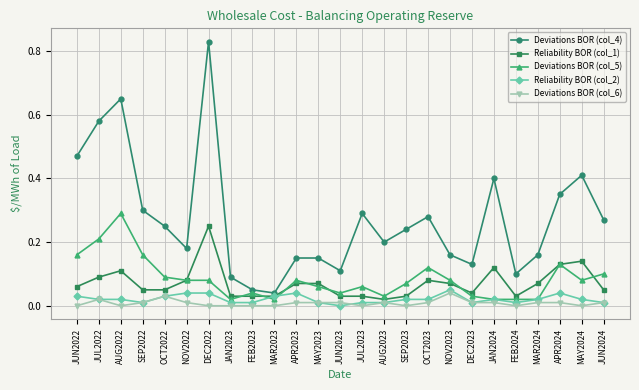

What are all the series names shown in the legend?

Deviations BOR (col_4), Reliability BOR (col_1), Deviations BOR (col_5), Reliability BOR (col_2), Deviations BOR (col_6)